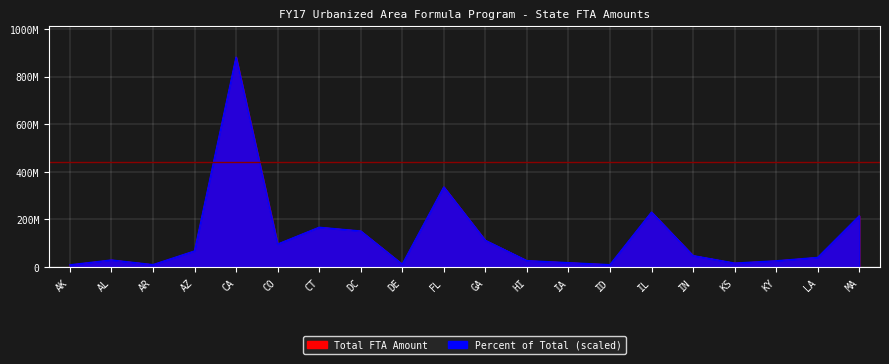

True or false: Total FTA Amount and Percent intersect in this chart.

False